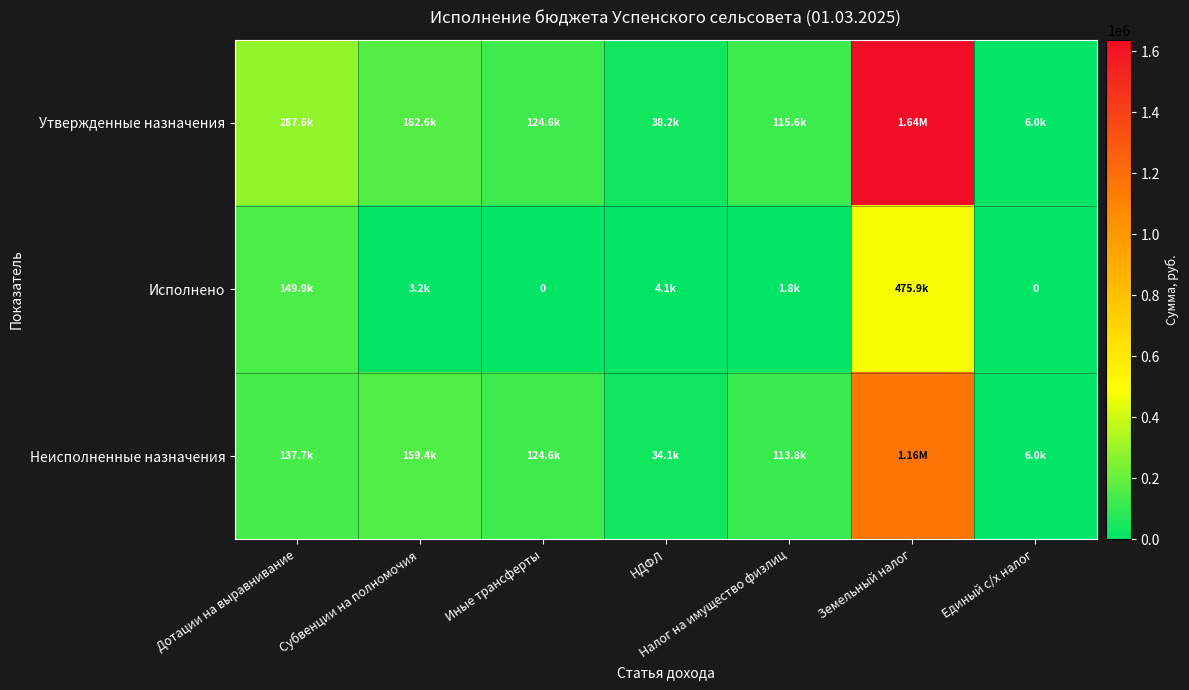

At Земельный налог, list the series in order from largest to smallest.

Утвержденные назначения, Неисполненные назначения, Исполнено